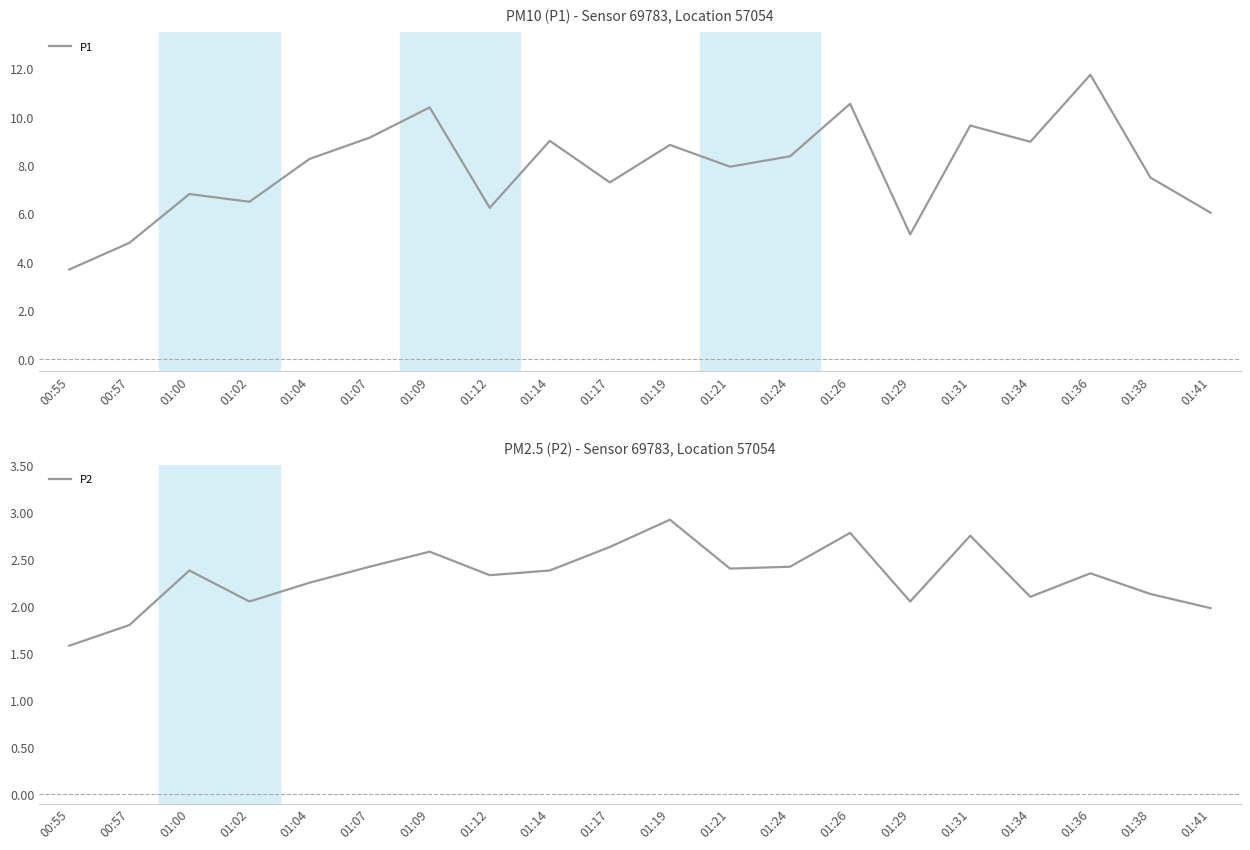

Rank the series by their maximum value, from lowest to highest.

P2, P1